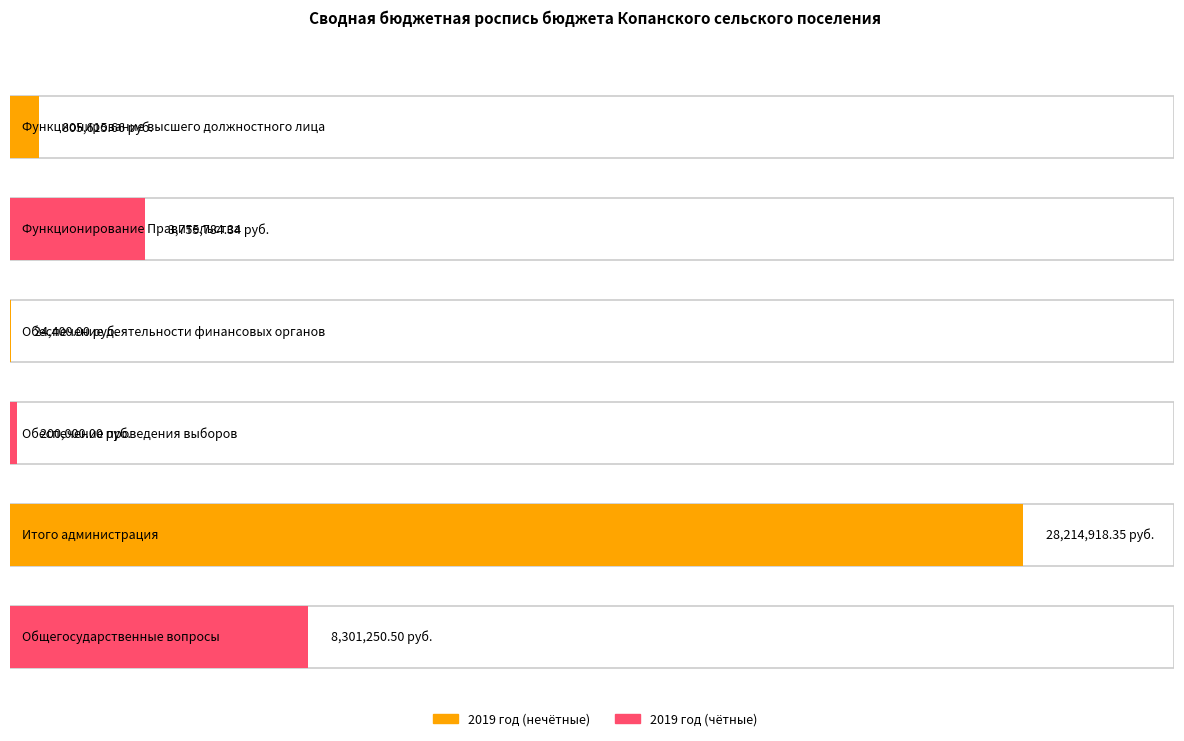

At which category is the sum across all series the highest?

Итого администрация